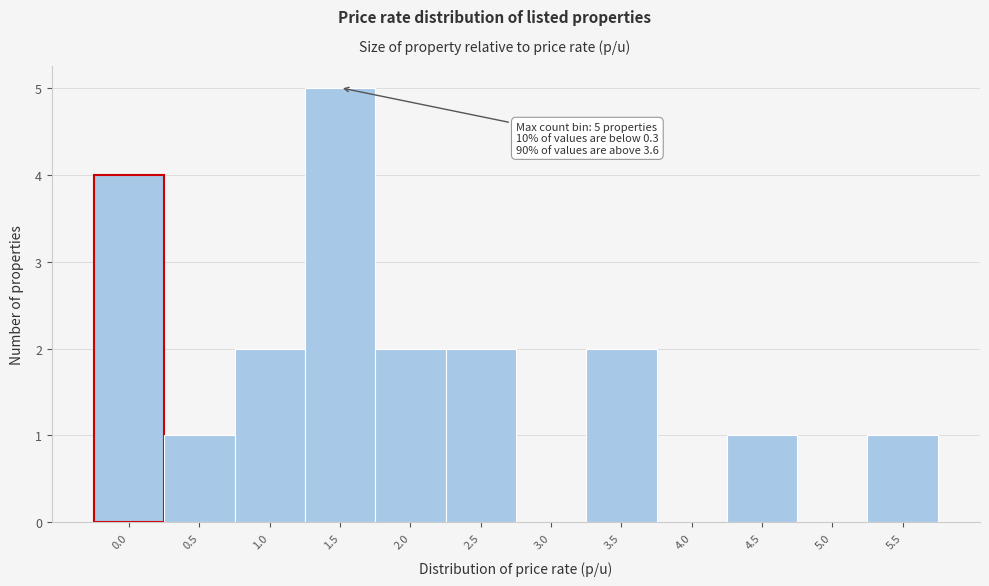

Reading left to right, list all the values displayed in this chart.

0.0=4	0.5=1	1.0=2	1.5=5	2.0=2	2.5=2	3.0=0	3.5=2	4.0=0	4.5=1	5.0=0	5.5=1